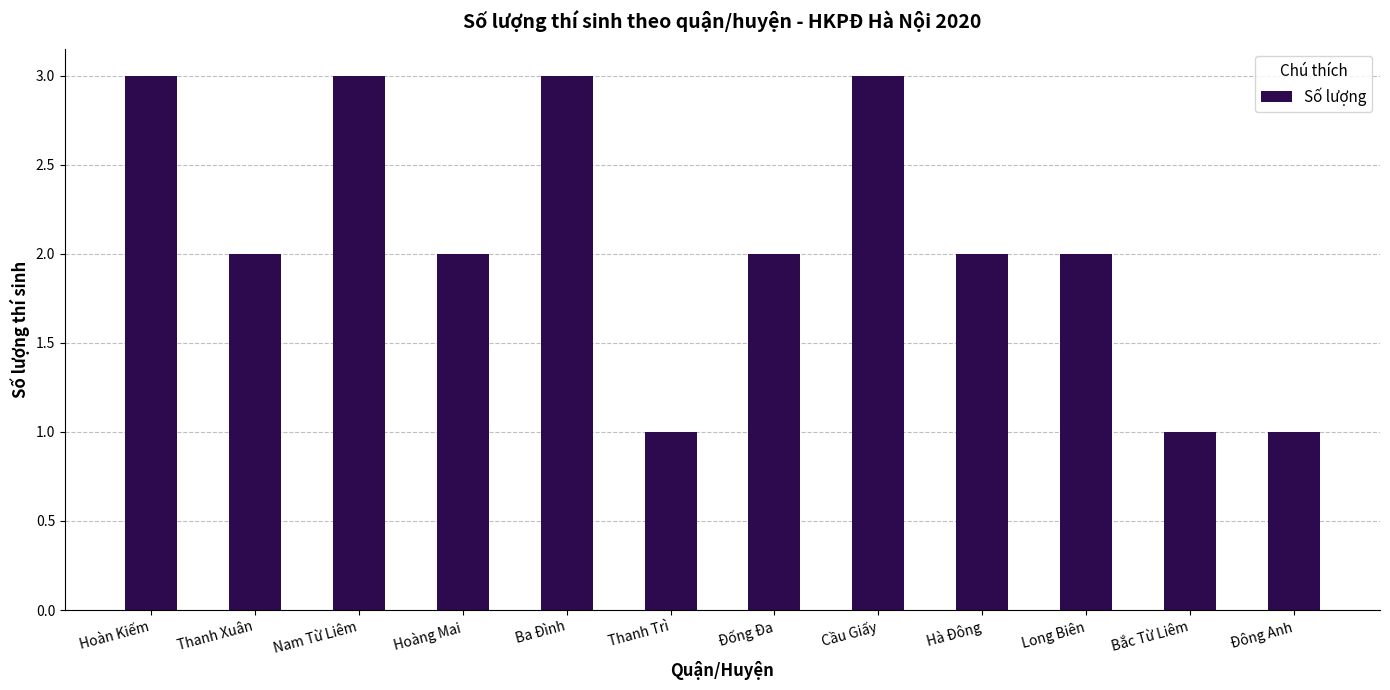

What is the sum of the values at Hoàng Mai and Long Biên?

4